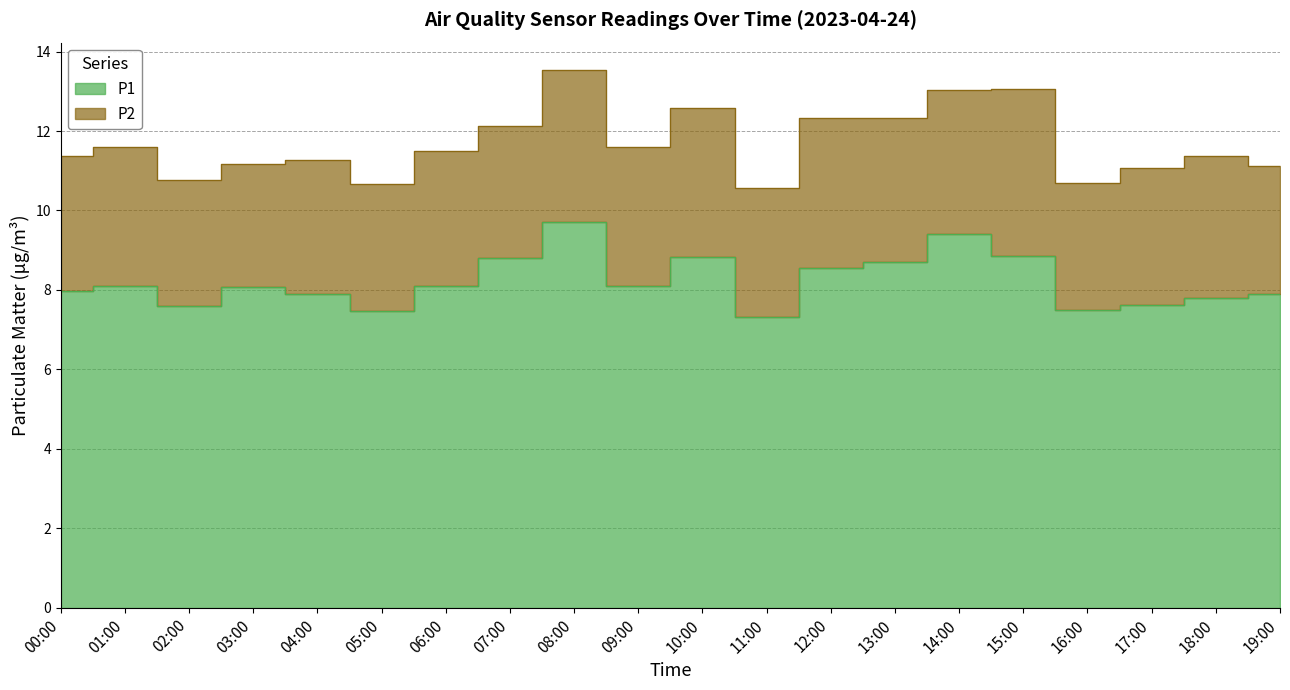

Reading left to right, list all the values displayed in this chart.

00:00=8.0	01:00=8.1	02:00=7.6	03:00=8.1	04:00=7.9	05:00=7.5	06:00=8.1	07:00=8.8	08:00=9.7	09:00=8.1	10:00=8.8	11:00=7.3	12:00=8.6	13:00=8.7	14:00=9.4	15:00=8.8	16:00=7.5	17:00=7.6	18:00=7.8	19:00=7.9